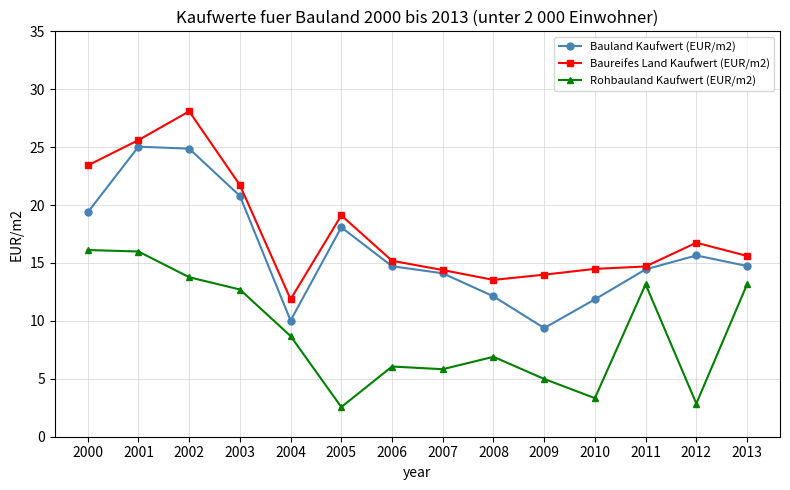

In Baureifes Land Kaufwert (EUR/m2), how many points are higher than both neighbors (excluding endpoints)?

3